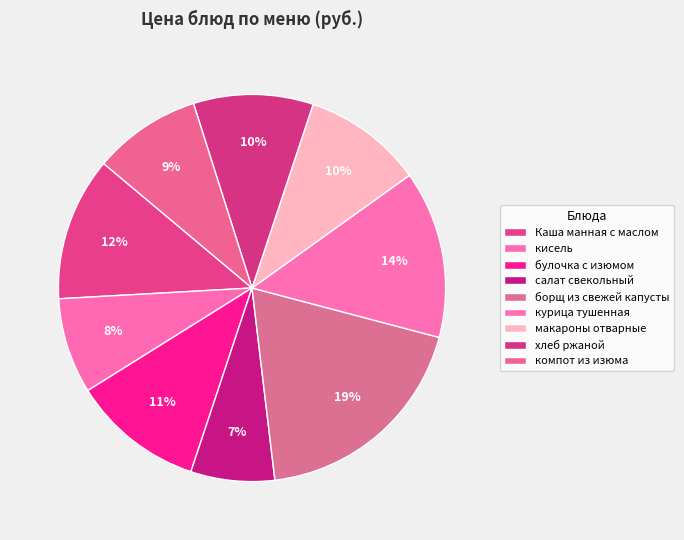

How many slices are in this pie chart?

9